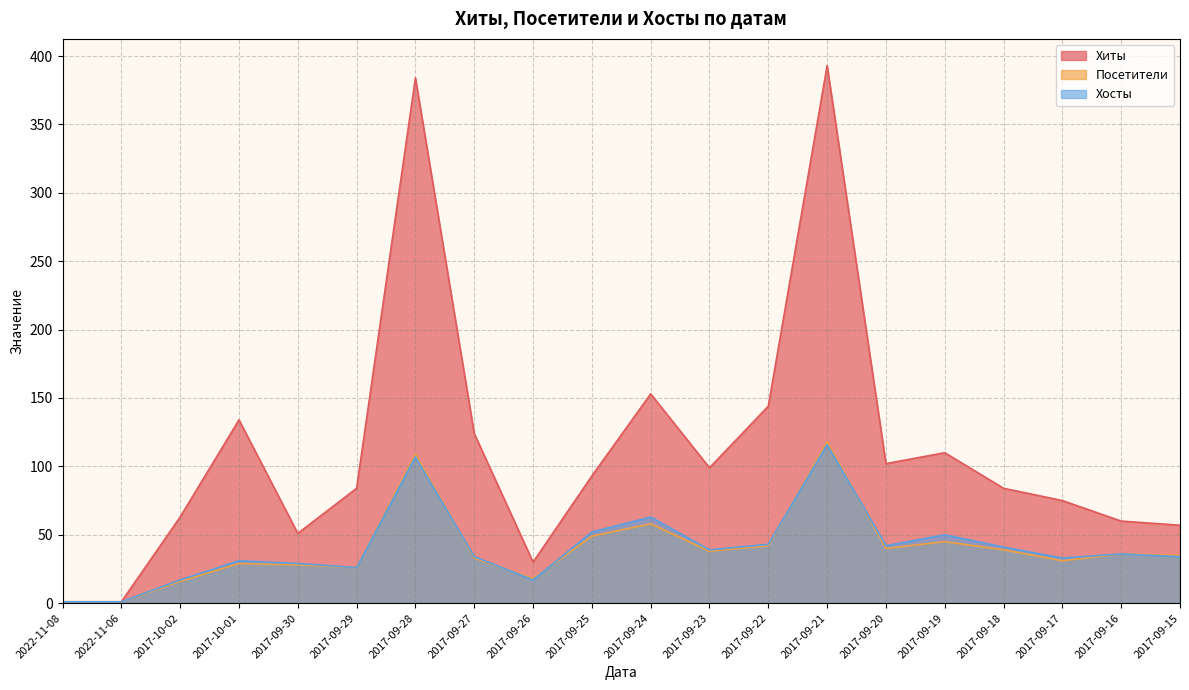

What is the minimum value shown in the chart?

1